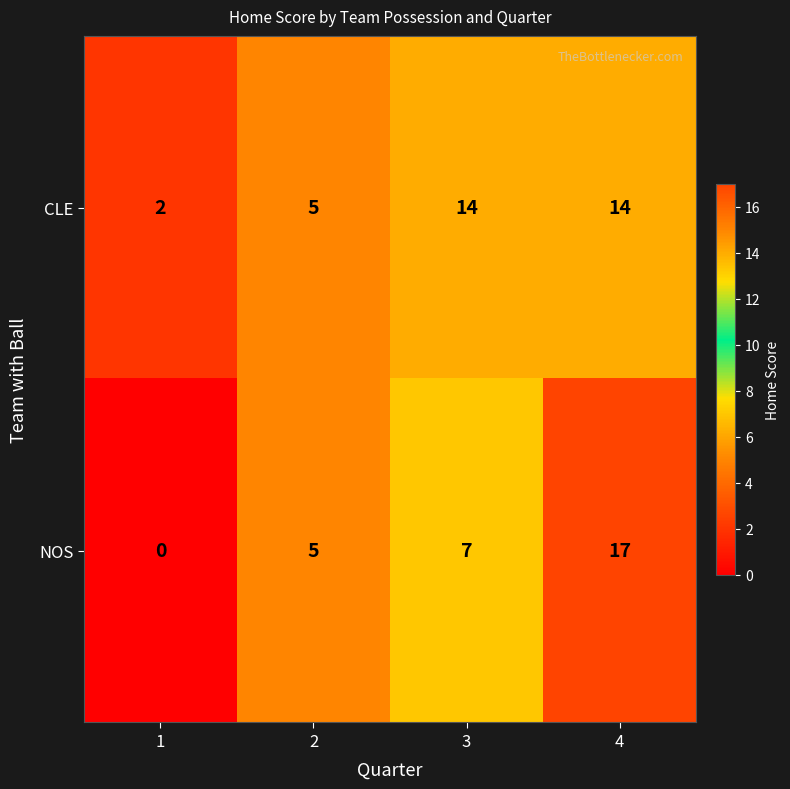

List the series in order of their overall mean, highest first.

CLE, NOS